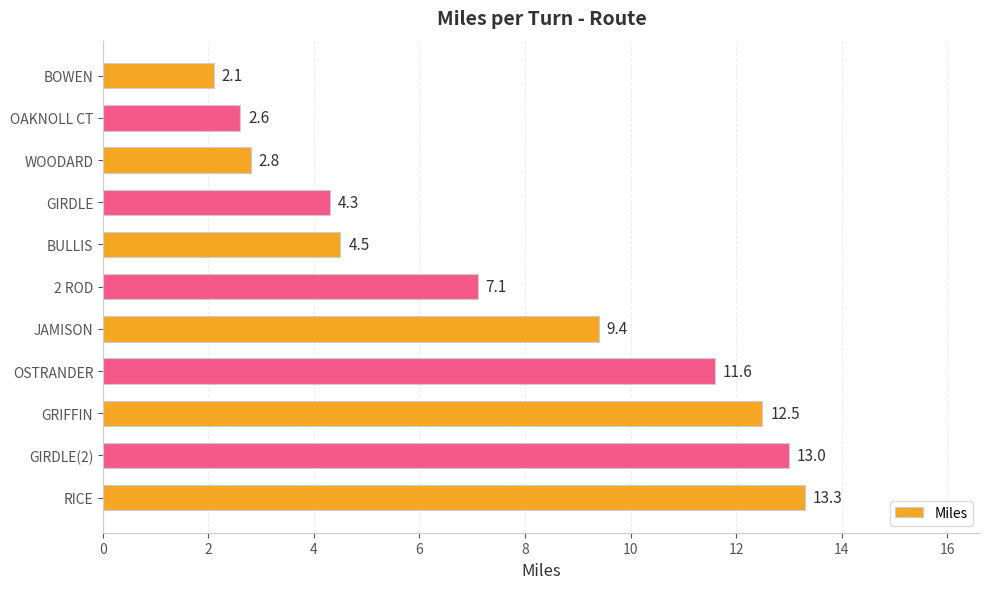

At which category does the chart reach its peak across all series?

RICE